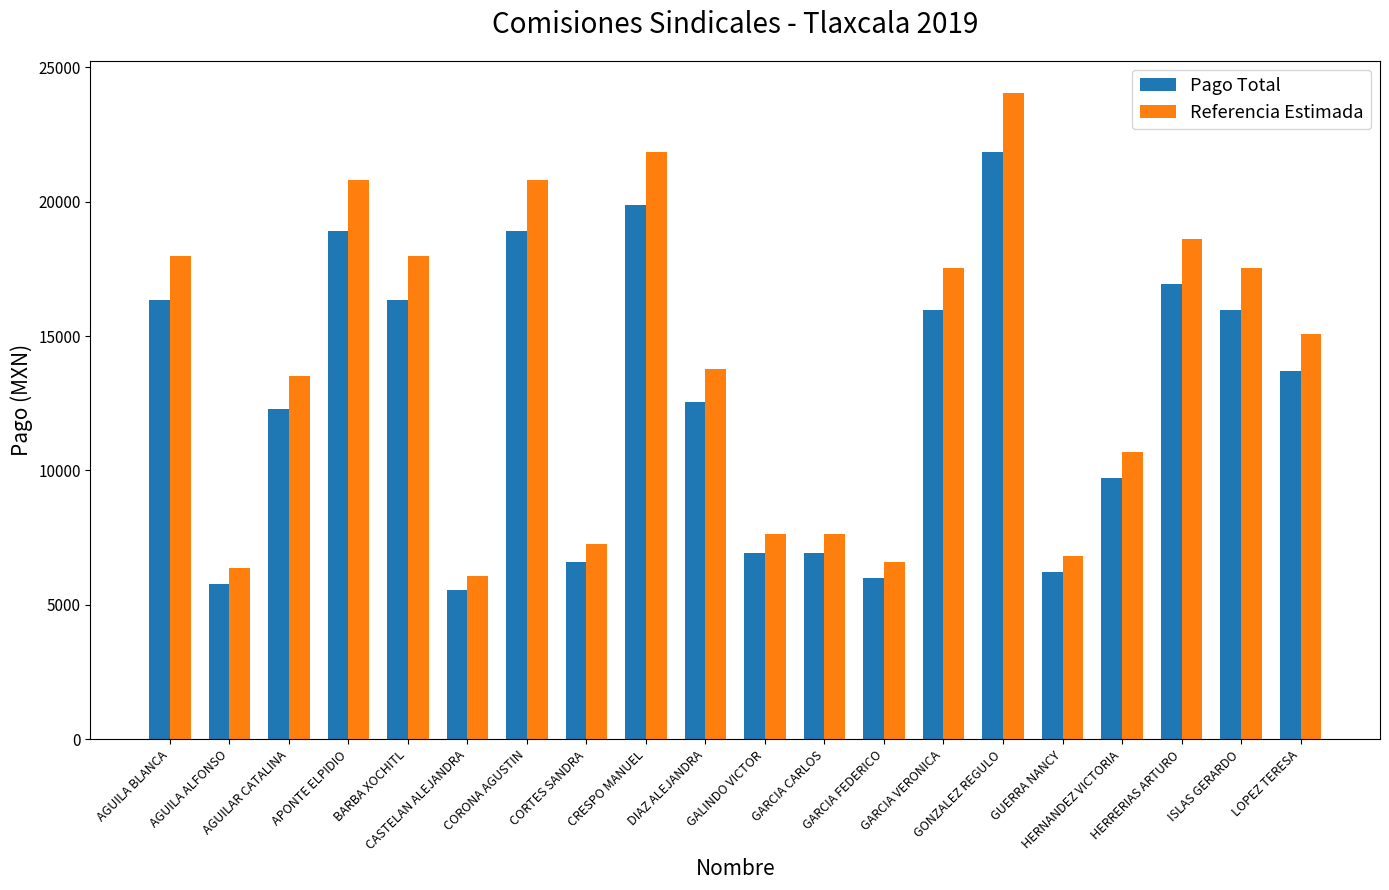

Rank the series by their average value, from highest to lowest.

Referencia Estimada, Pago Total